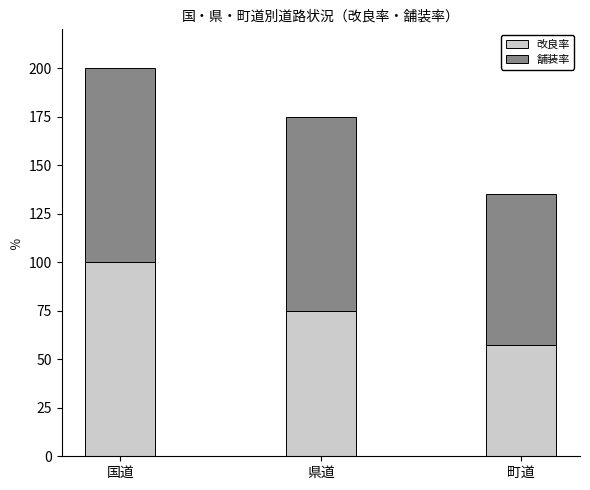

How many data points in 改良率 are less than 75?

1